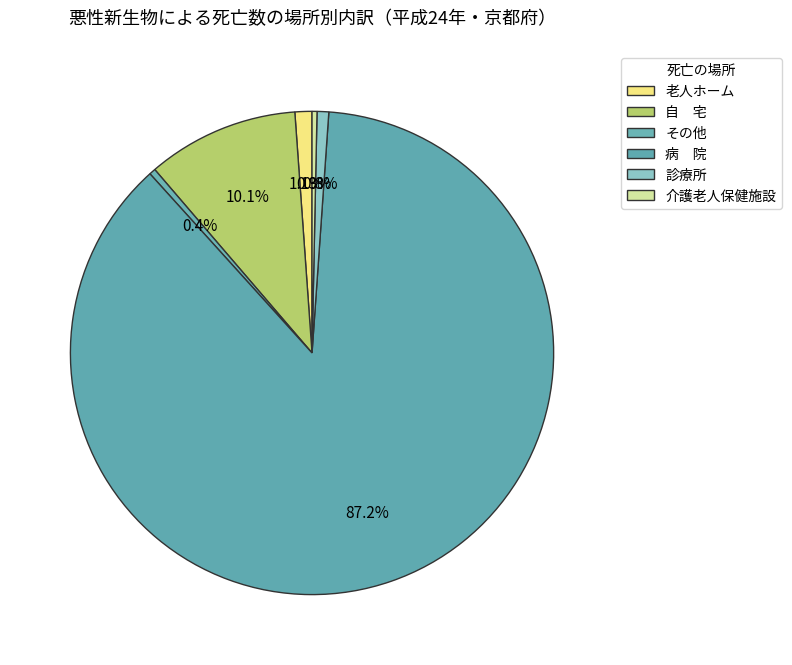

What portion of the pie excludes 診療所?

99.2%